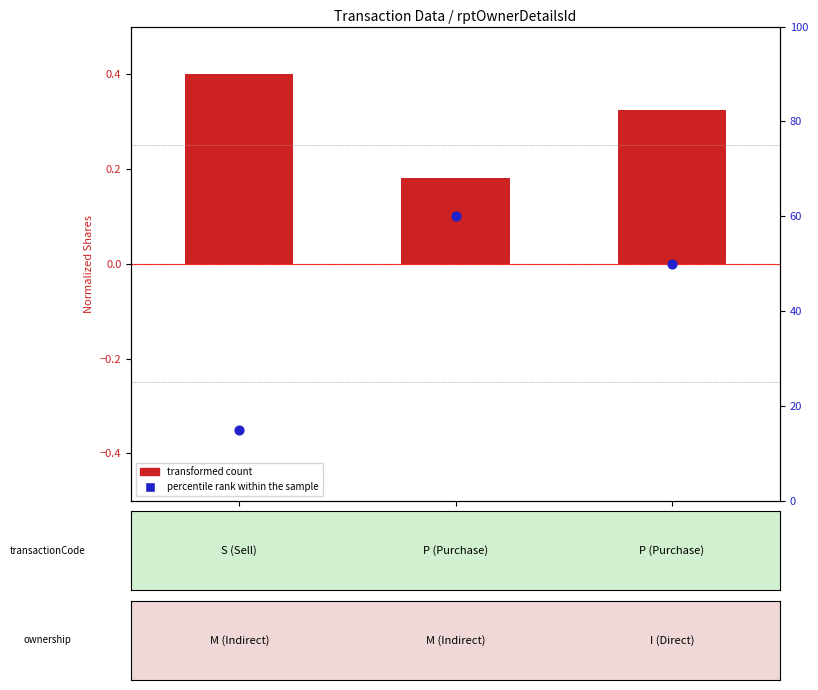

Which series reaches the maximum Y coordinate?

percentile rank within the sample